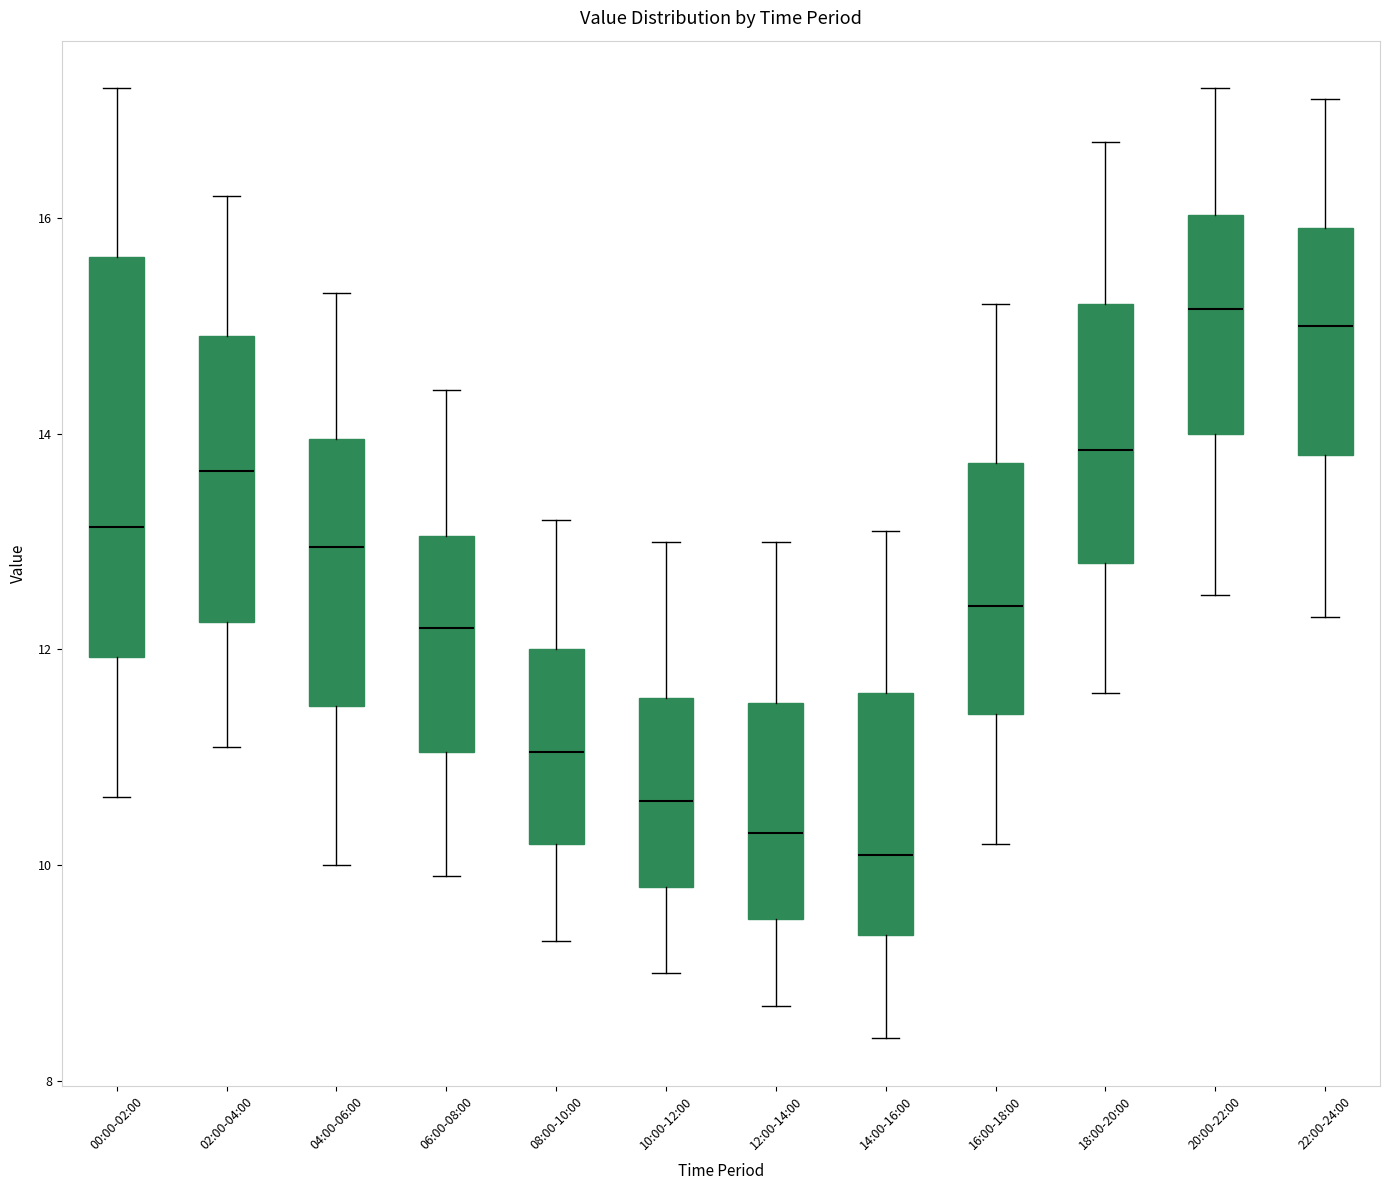

Reading left to right, transcribe this box plot: for each box, give where its median line is, the range the box spans, and where its two whiskers end, as read against the y-axis. The values are not printed on the chart, so give them approximately, as read against the axis.

00:00-02:00: median 13.2, box 12.0 to 15.6, whiskers 10.6 to 17.2
02:00-04:00: median 13.6, box 12.2 to 15.0, whiskers 11.2 to 16.2
04:00-06:00: median 13.0, box 11.4 to 14.0, whiskers 10.0 to 15.4
06:00-08:00: median 12.2, box 11.0 to 13.0, whiskers 10.0 to 14.4
08:00-10:00: median 11.0, box 10.2 to 12.0, whiskers 9.4 to 13.2
10:00-12:00: median 10.6, box 9.8 to 11.6, whiskers 9.0 to 13.0
12:00-14:00: median 10.4, box 9.6 to 11.6, whiskers 8.8 to 13.0
14:00-16:00: median 10.2, box 9.4 to 11.6, whiskers 8.4 to 13.2
16:00-18:00: median 12.4, box 11.4 to 13.8, whiskers 10.2 to 15.2
18:00-20:00: median 13.8, box 12.8 to 15.2, whiskers 11.6 to 16.8
20:00-22:00: median 15.2, box 14.0 to 16.0, whiskers 12.6 to 17.2
22:00-24:00: median 15.0, box 13.8 to 16.0, whiskers 12.4 to 17.2